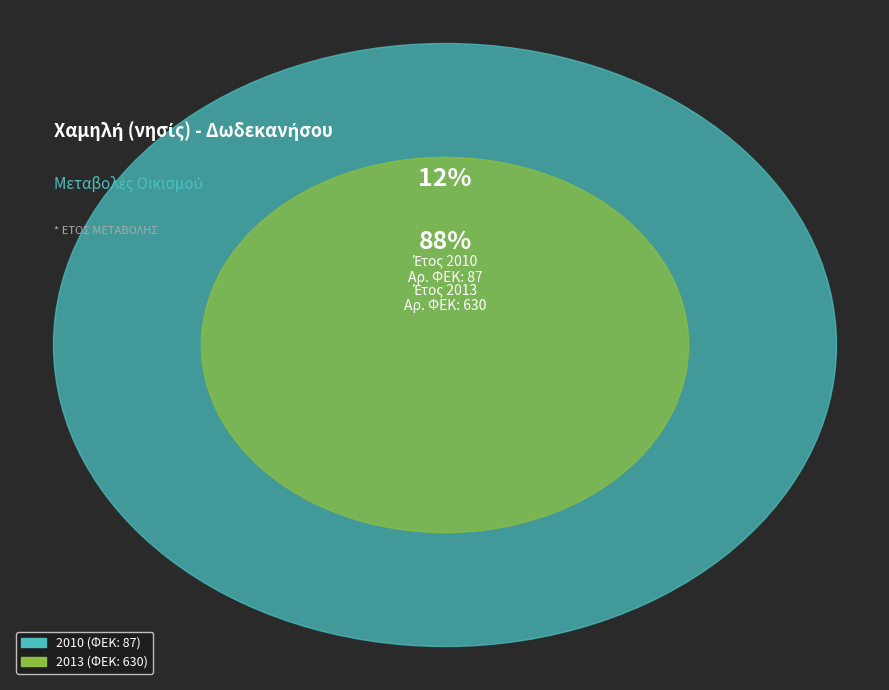

To the nearest percent, what is the difference between the 2013 and 2010 slice percentages?

76%